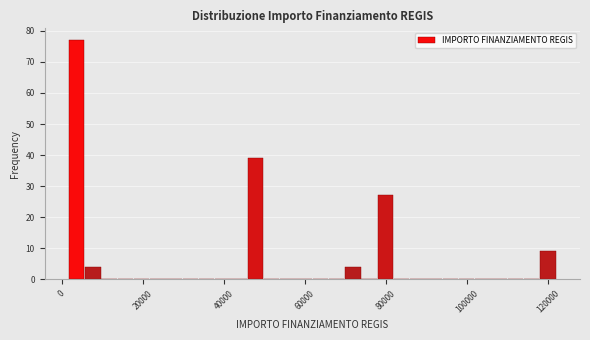

Read against the x-axis, roughly where is the centre of the tallest bar?

4000